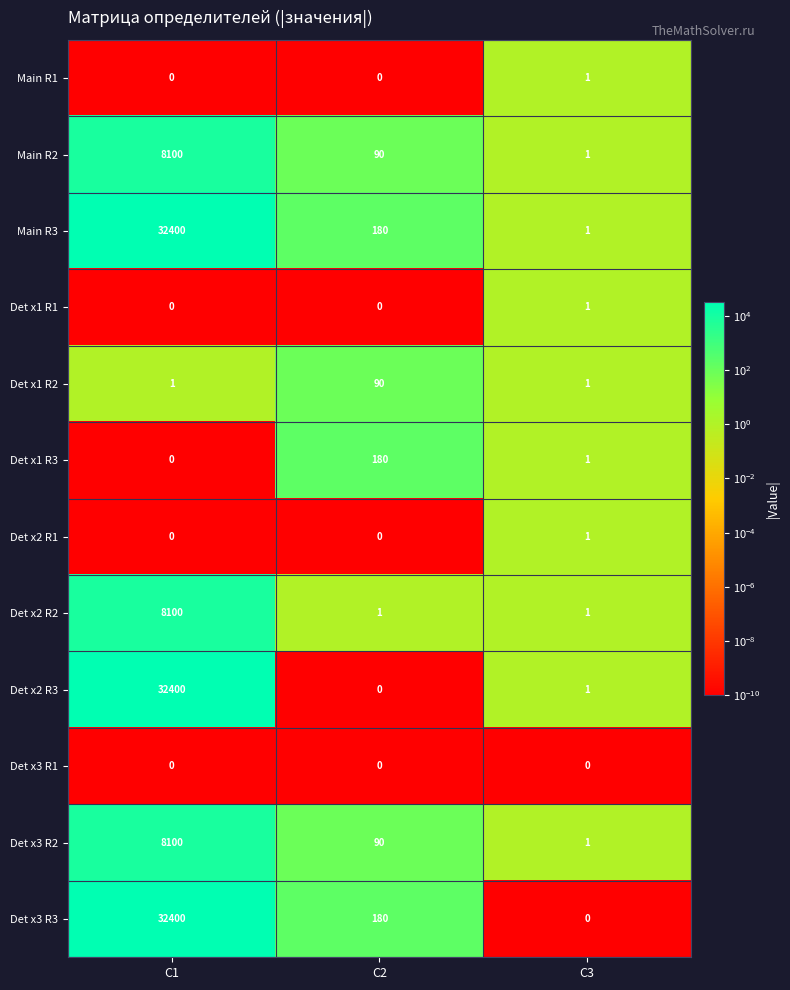

At how many categories does at least one series exceed 14187?

1